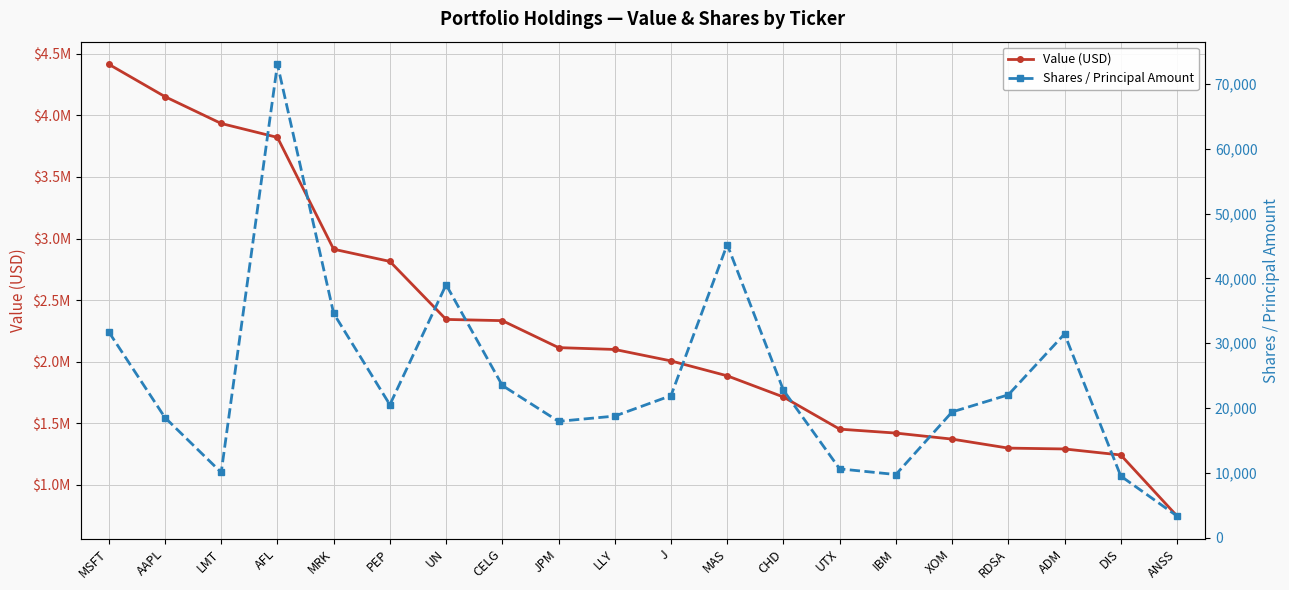

True or false: Value (USD) has more than 2 points higher than both neighbors.

False